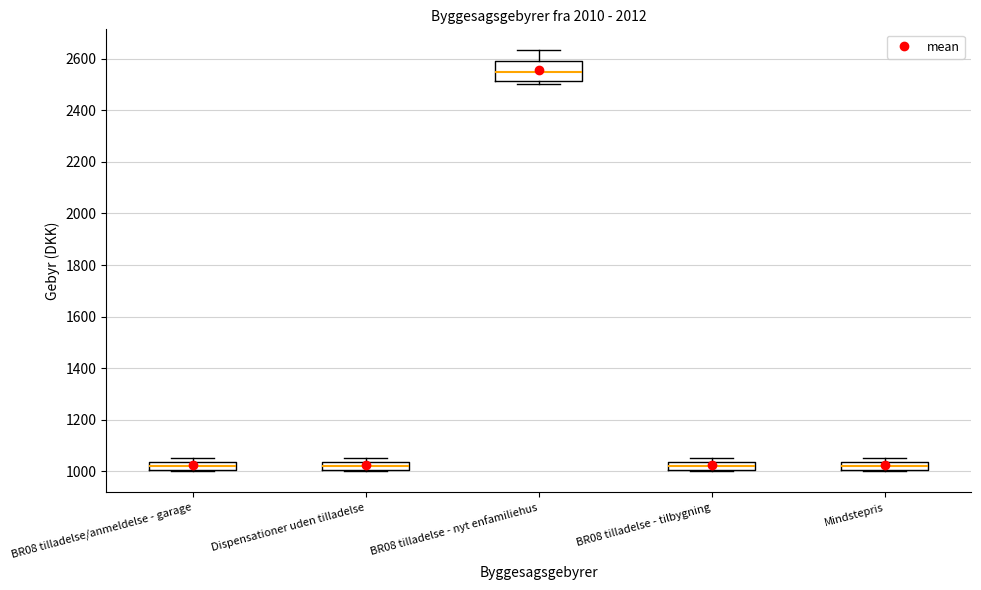

Where does the median line of the box for BR08 tilladelse - nyt enfamiliehus sit on the y-axis? The values are not printed on the chart, so give them approximately, as read against the axis.

2540